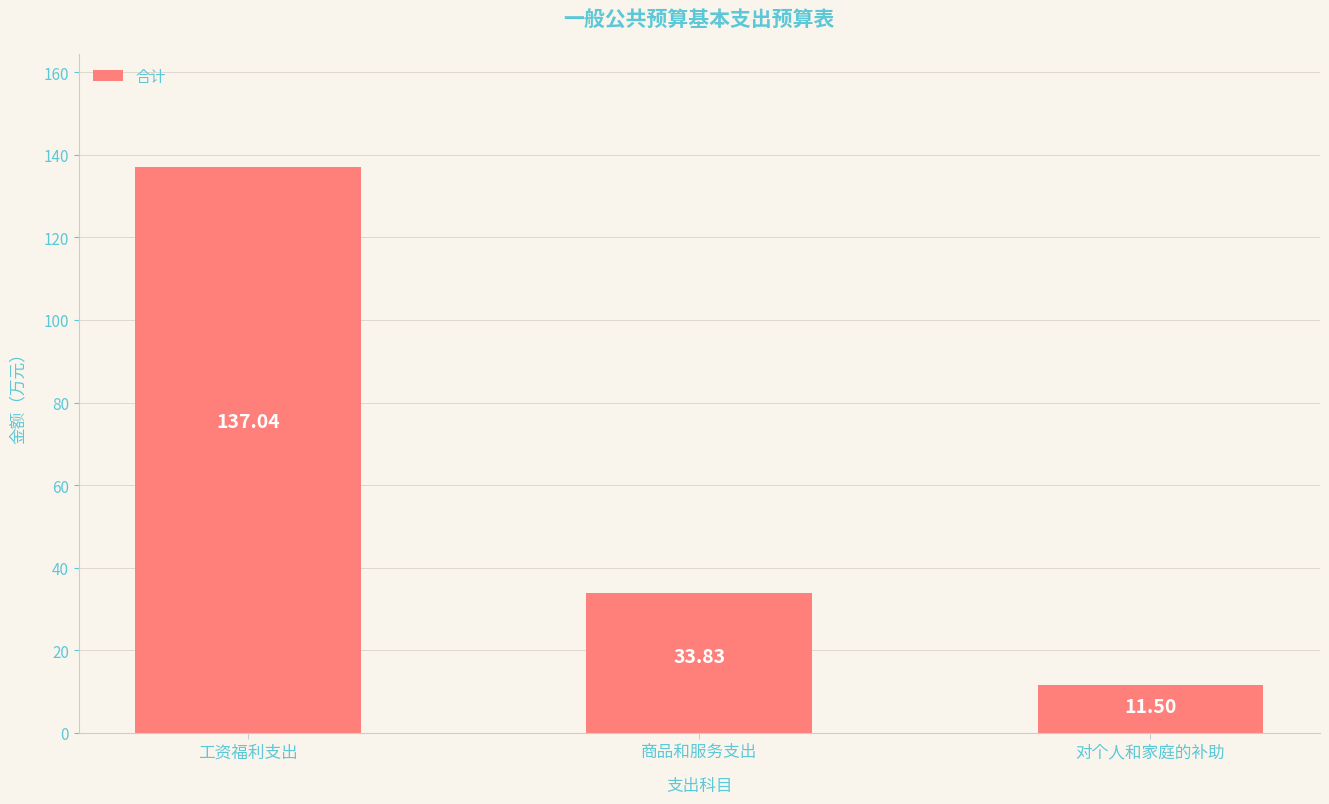

What is the ratio of the value at 商品和服务支出 to the value at 工资福利支出?

0.2